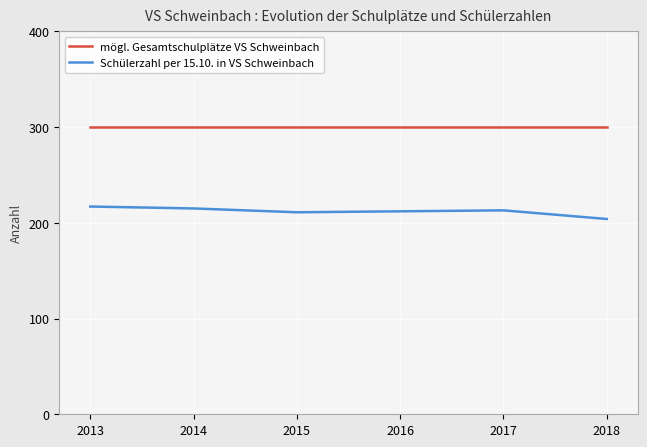

How many series are shown in this chart?

2